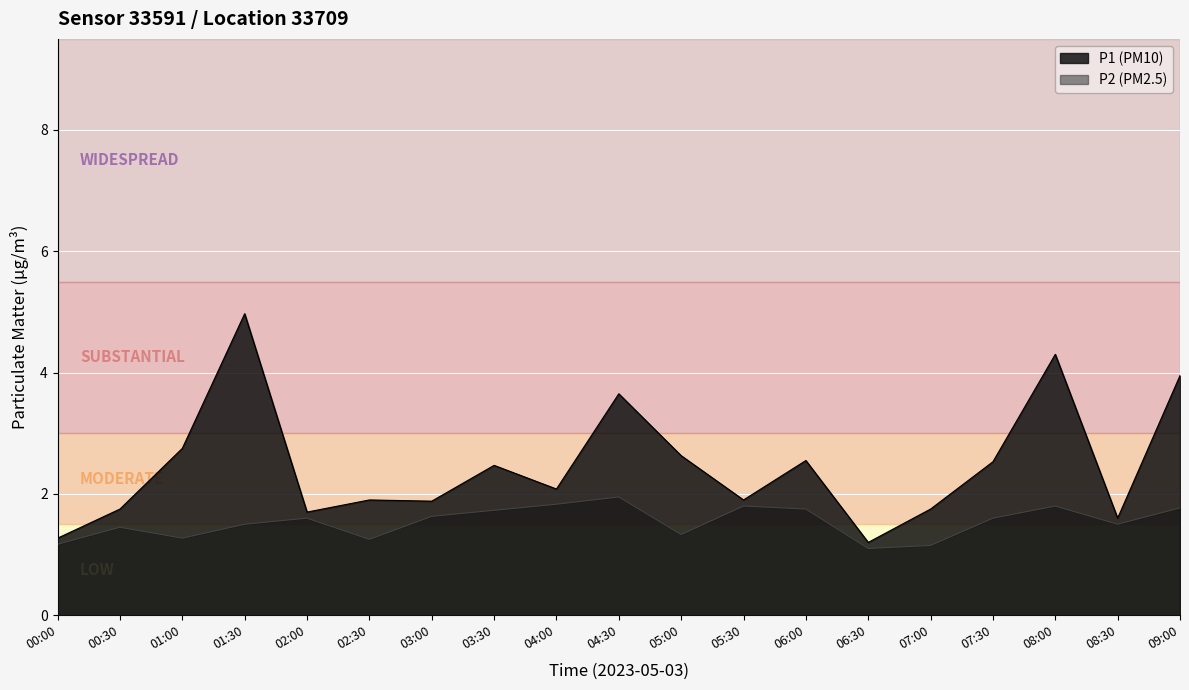

At which category does the chart reach its peak across all series?

01:30